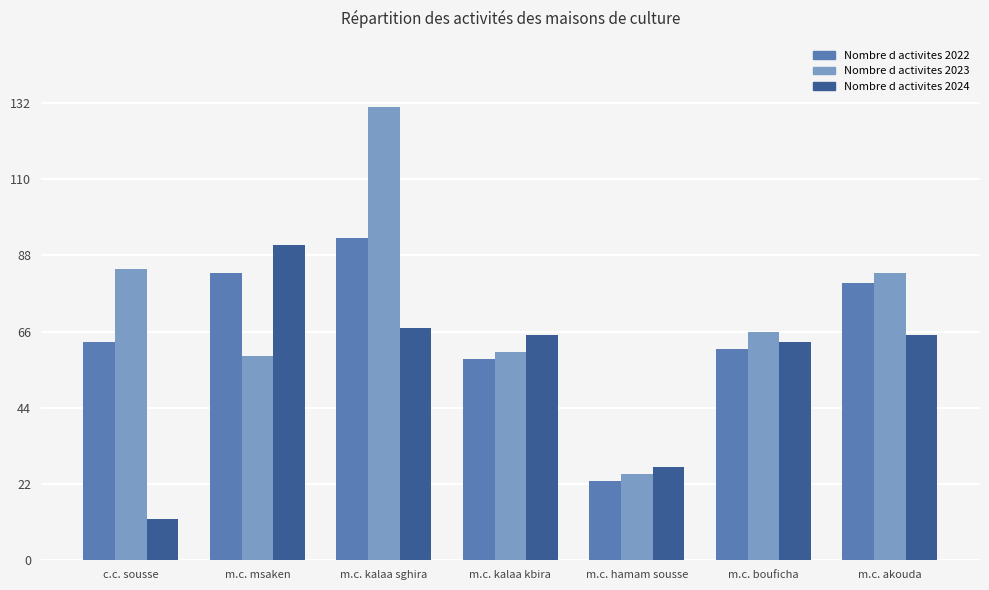

What is the minimum value shown in the chart?

12